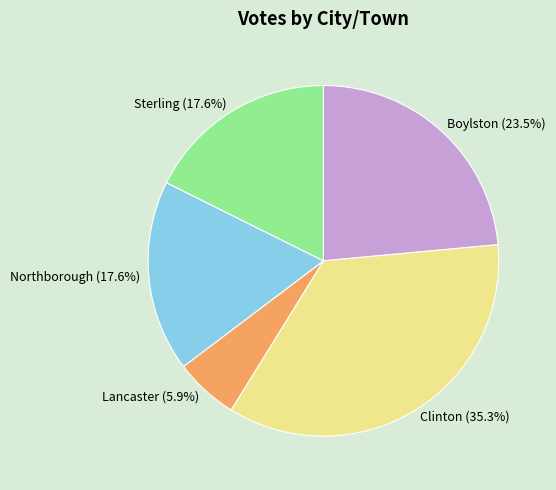

To the nearest percent, what percentage of the pie is Lancaster?

6%